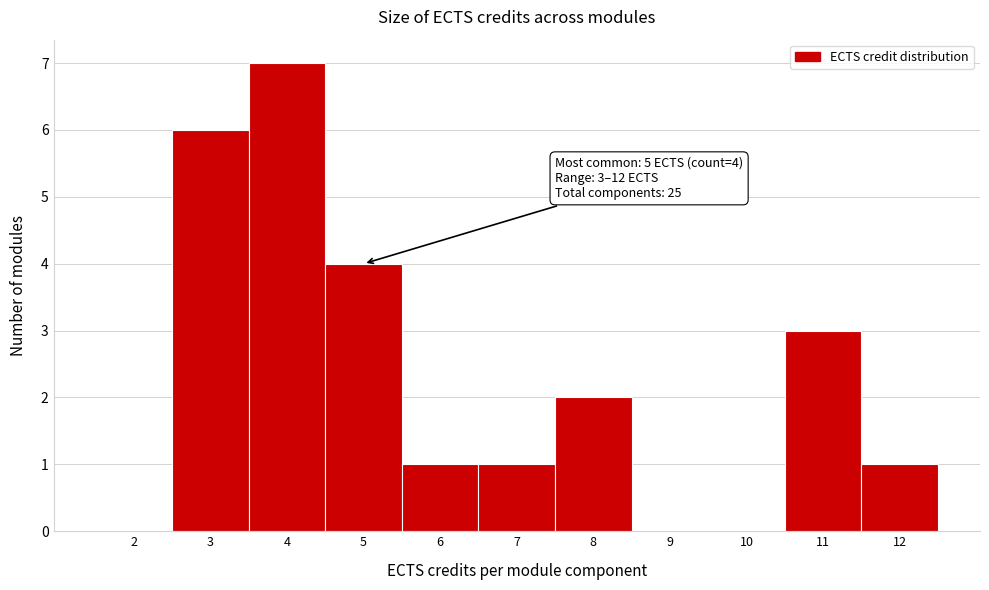

Which range on the x-axis has the tallest bar?

3.5 to 4.5